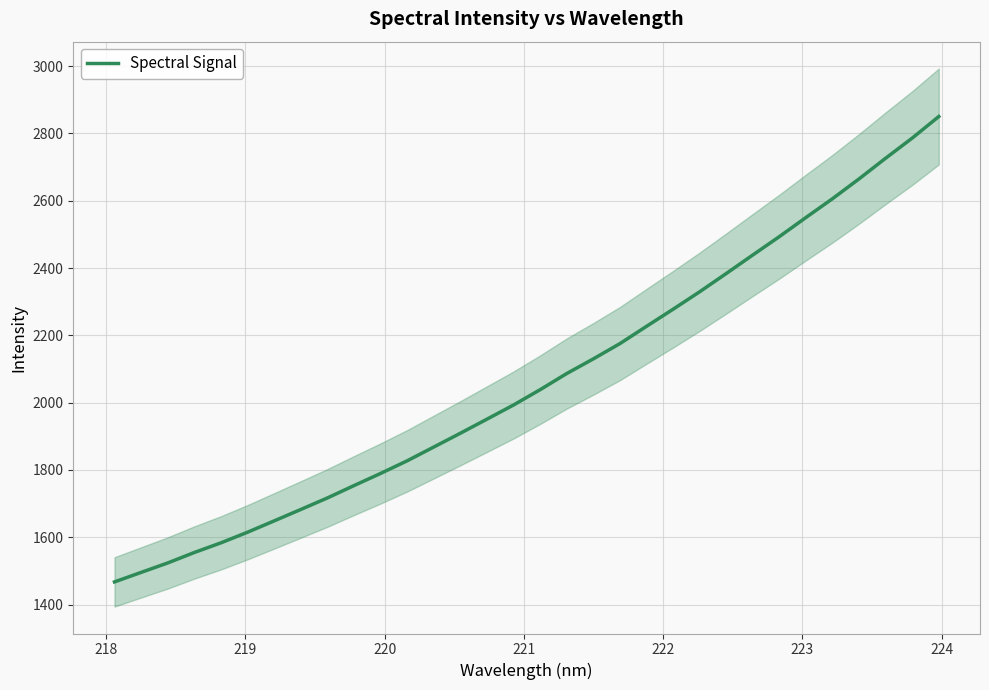

What is the sum of all values?

66148.2